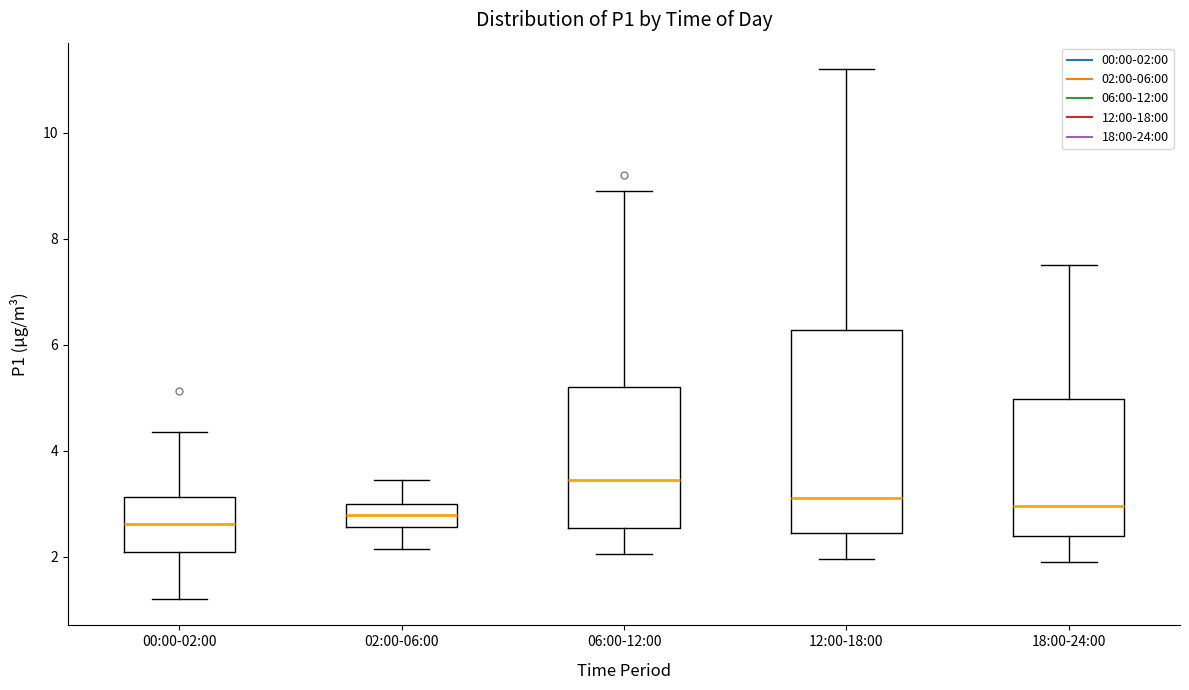

Reading left to right, transcribe this box plot: for each box, give where its median line is, the range the box spans, and where its two whiskers end, as read against the y-axis. The values are not printed on the chart, so give them approximately, as read against the axis.

00:00-02:00: median 2.6, box 2.0 to 3.2, whiskers 1.2 to 4.4
02:00-06:00: median 2.8, box 2.6 to 3.0, whiskers 2.2 to 3.4
06:00-12:00: median 3.4, box 2.6 to 5.2, whiskers 2.0 to 9.0
12:00-18:00: median 3.2, box 2.4 to 6.2, whiskers 2.0 to 11.2
18:00-24:00: median 3.0, box 2.4 to 5.0, whiskers 2.0 to 7.6